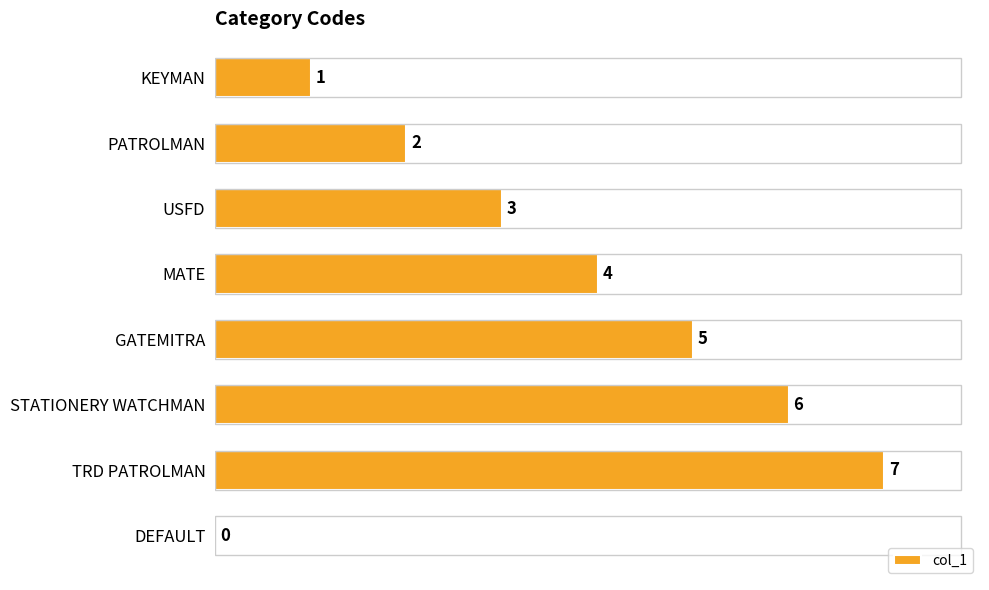

How many data points are less than 4?

4